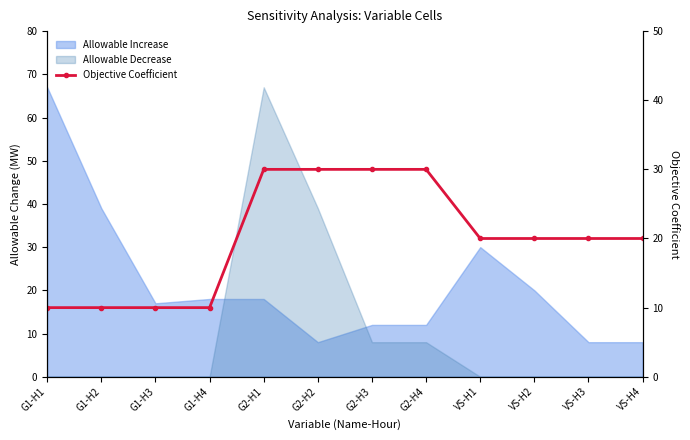

What is the average value?

20